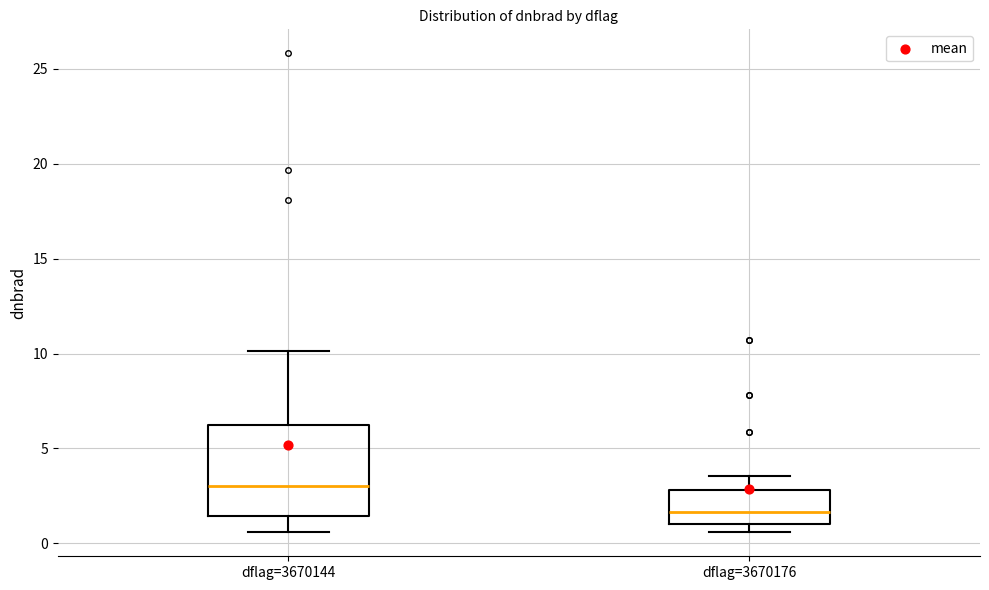

Which box is the tallest, from its lower edge to its upper edge?

dflag=3670144